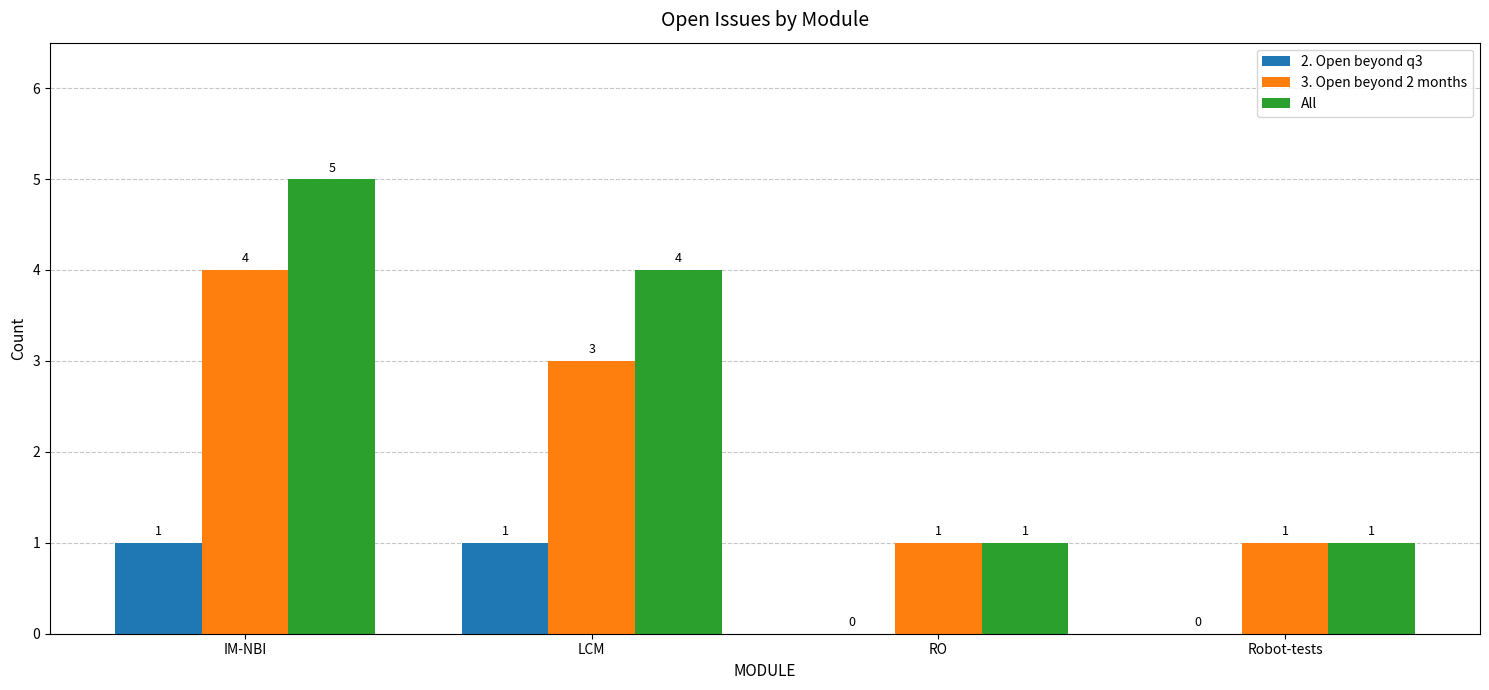

What is the average value of the All series?

3